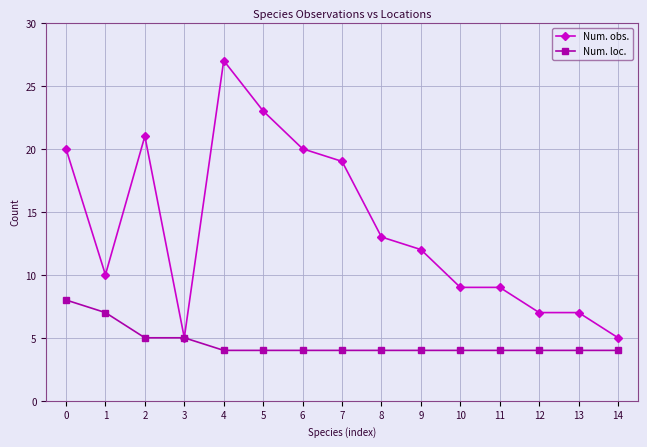

Which category has the highest value across all series?

4